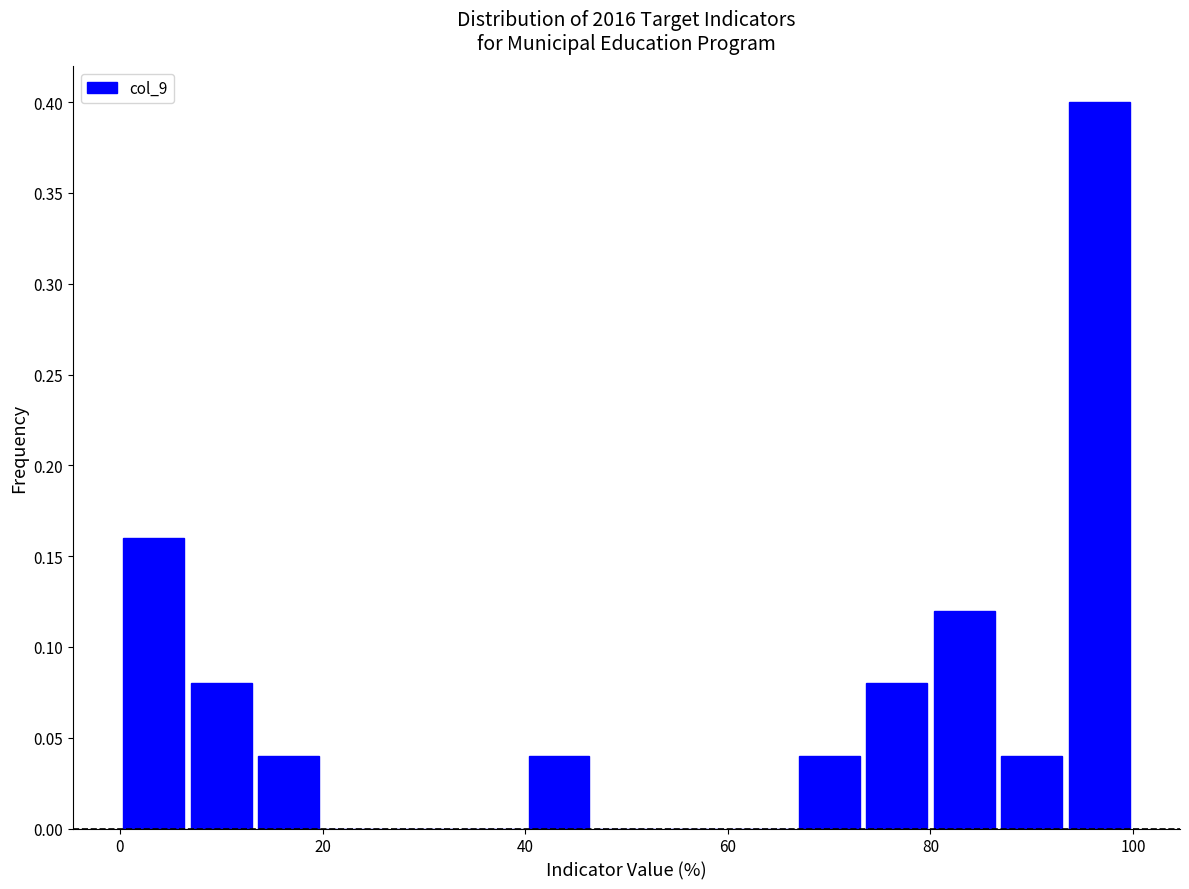

Around what value on the x-axis is the tallest bar? Give the approximate position of its centre, as read against the axis.

96